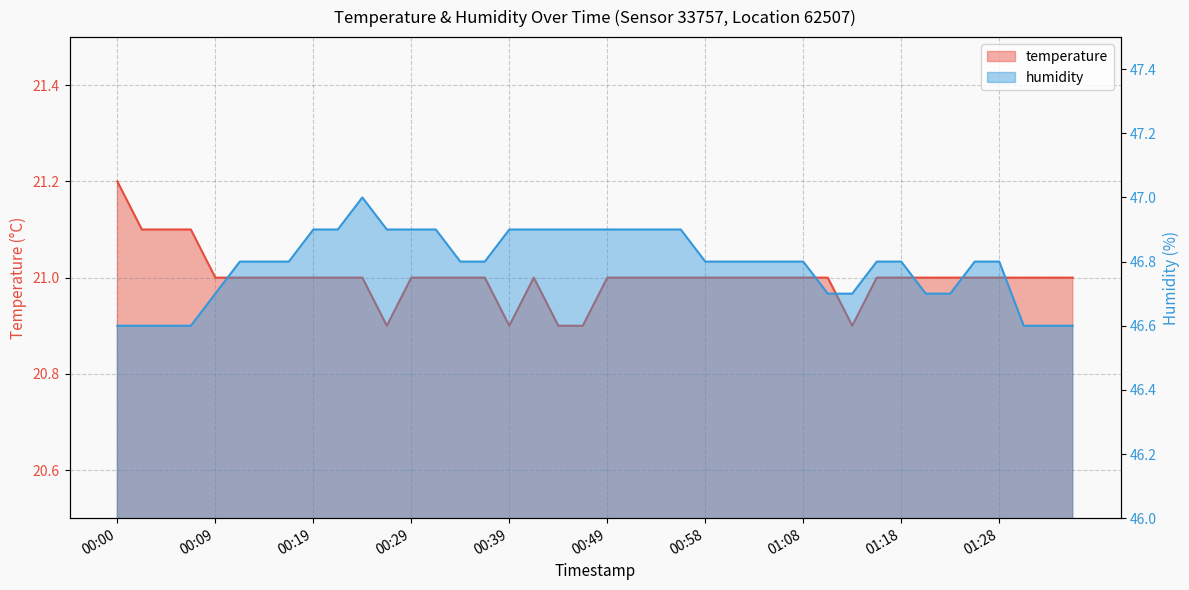

Which category has the highest value in the temperature series?

00:00